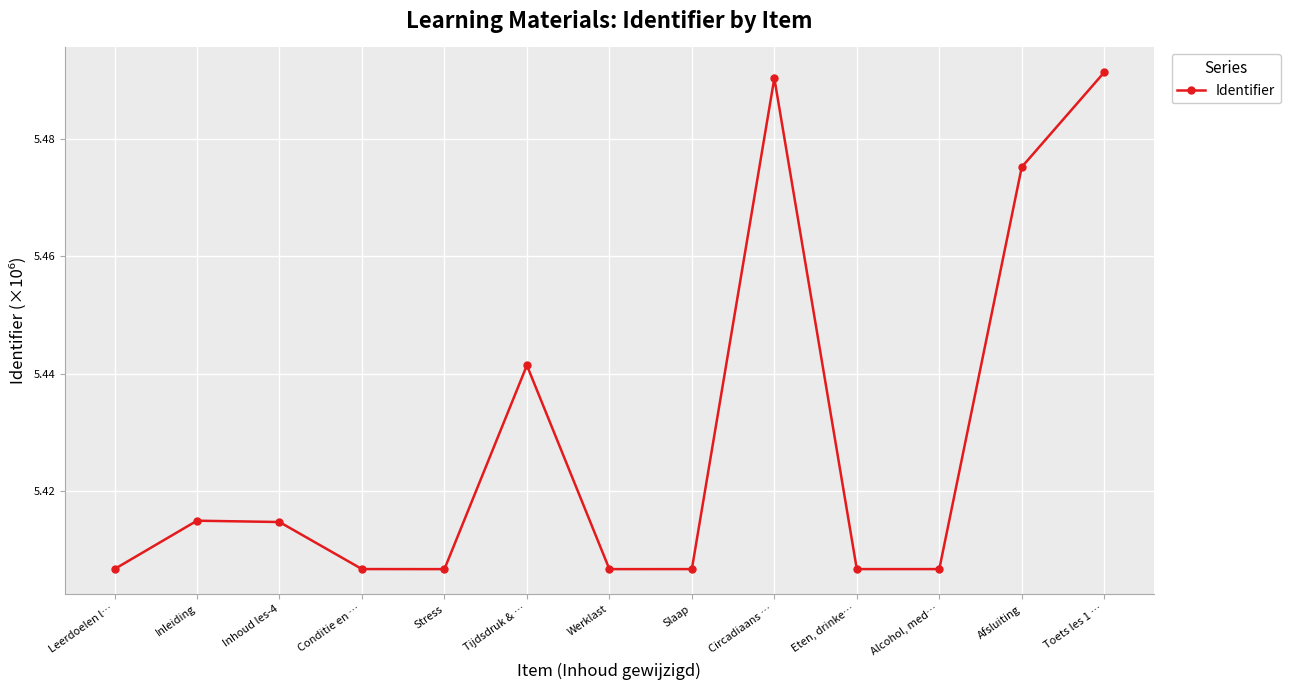

Does the chart display data point markers on the line(s)?

Yes